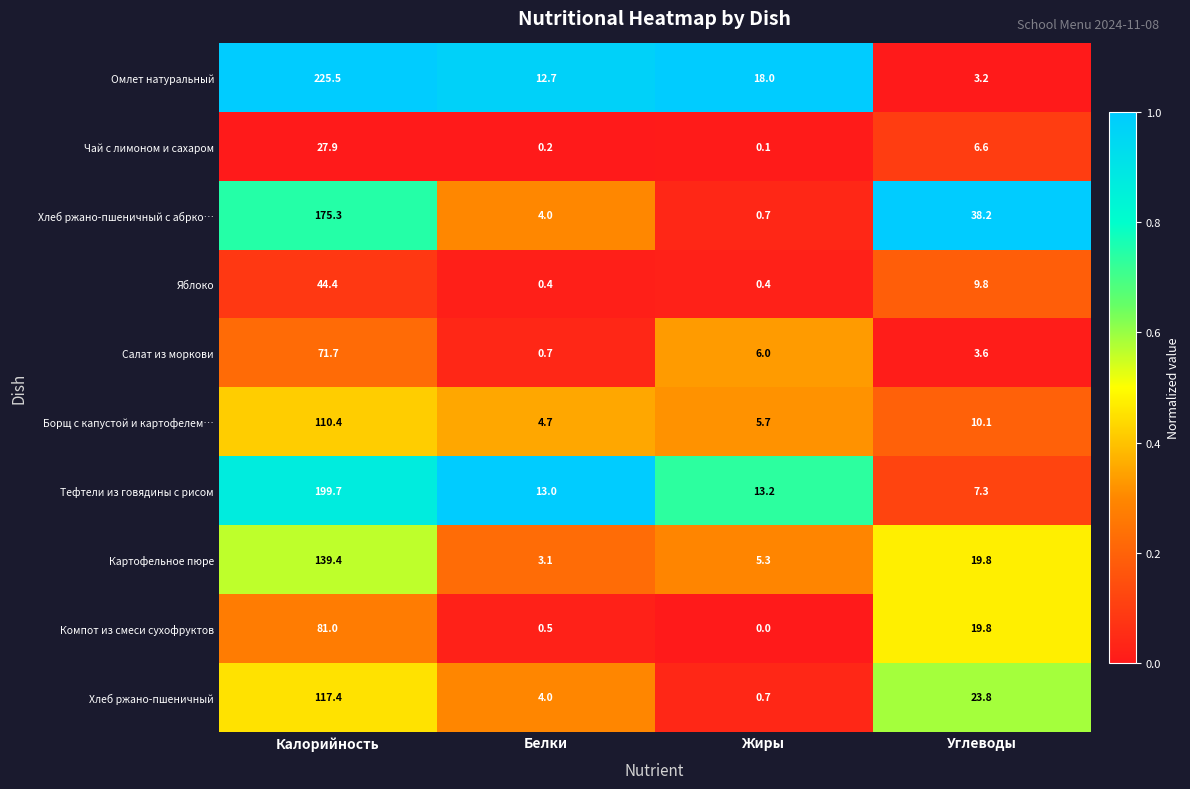

Which series has the widest spread of values?

Омлет натуральный